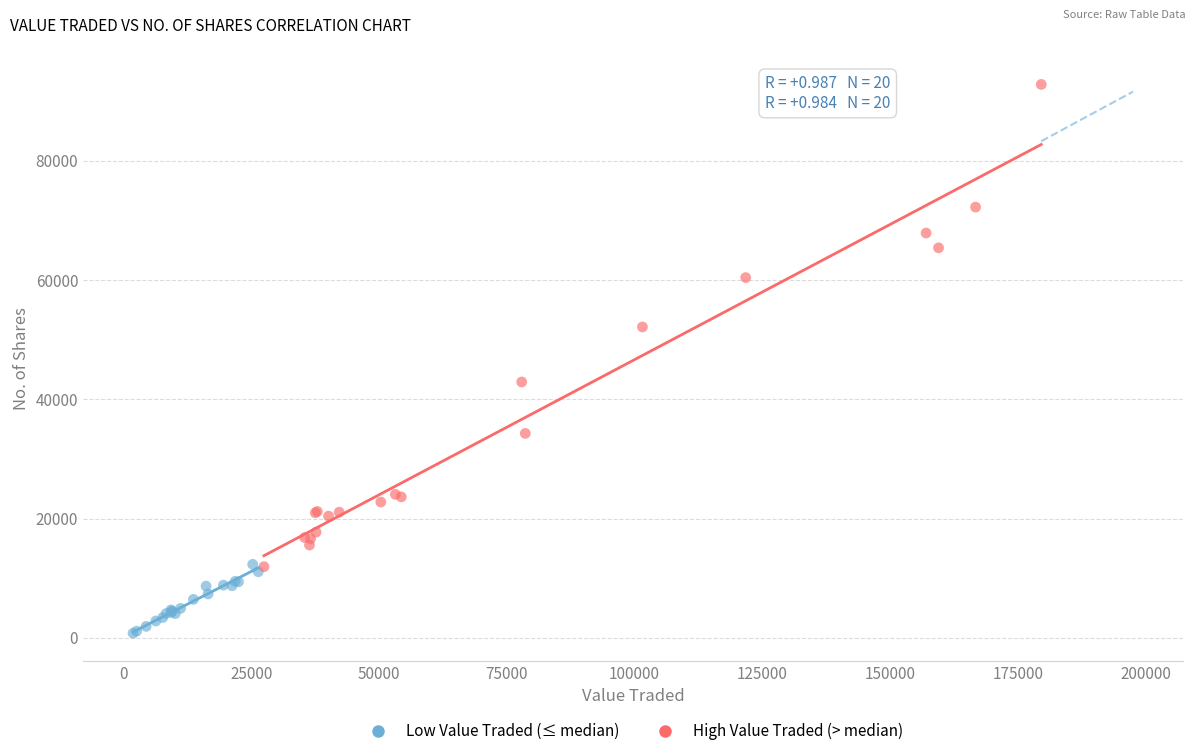

Which series has the widest spread of Y values?

High Value Traded (> median)